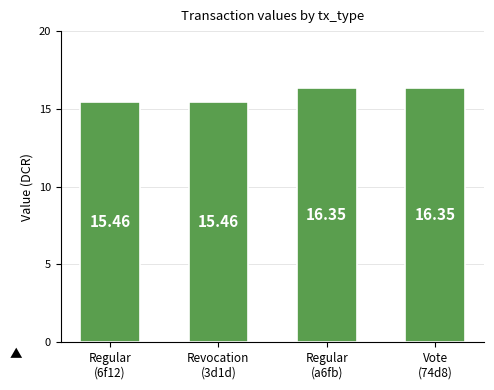

What is the difference between the second highest and second lowest values?

0.9